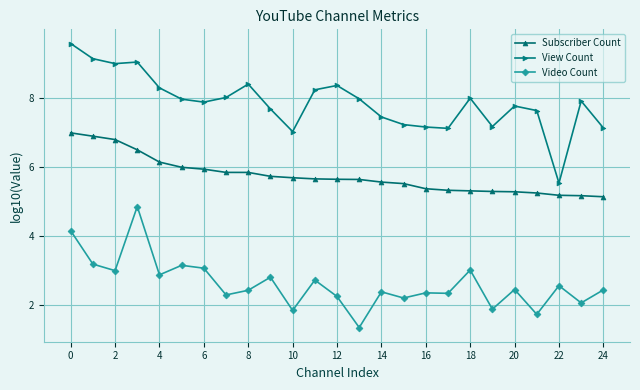

Rank the series by their maximum value, from lowest to highest.

Video Count, Subscriber Count, View Count